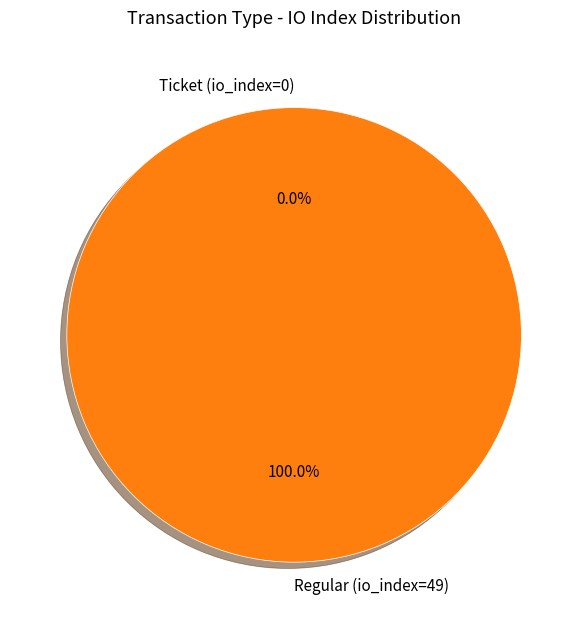

What is the smallest slice in the pie chart?

Ticket (io_index=0)